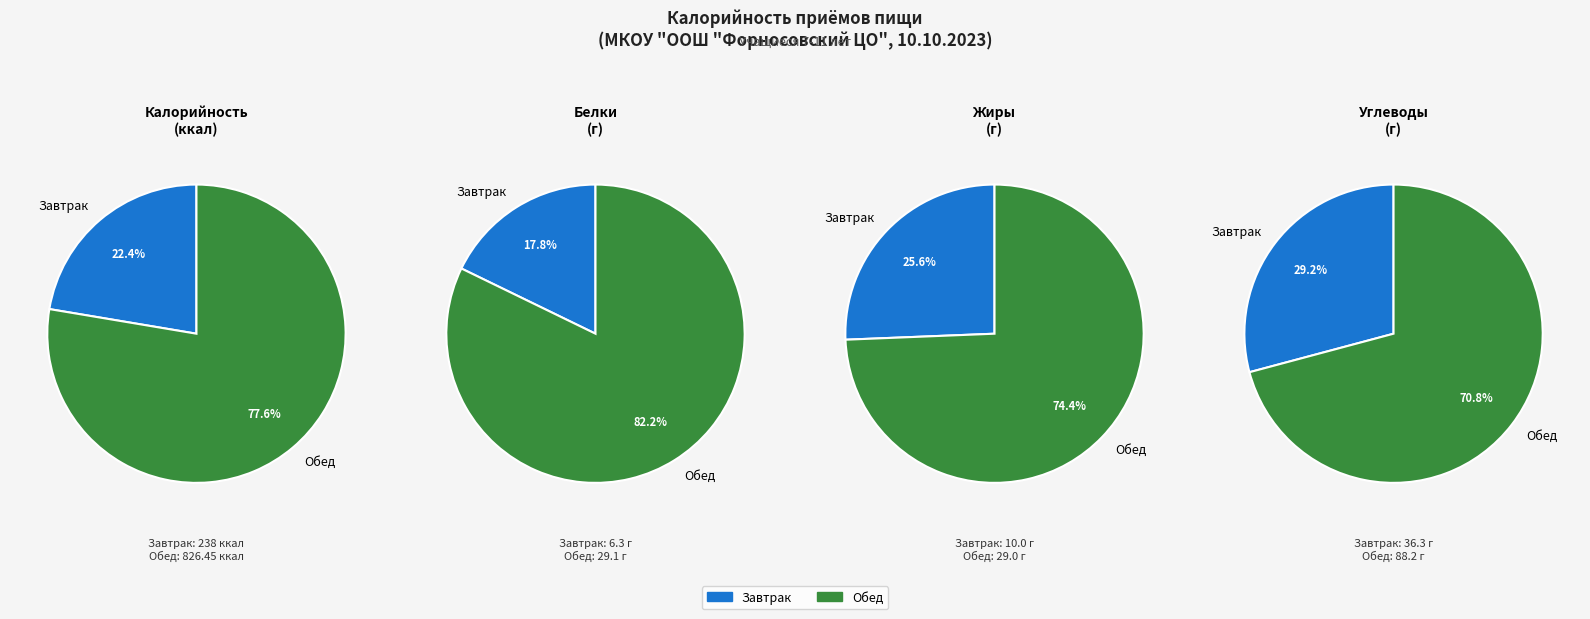

To the nearest percent, what percentage of the pie is Завтрак?

22%